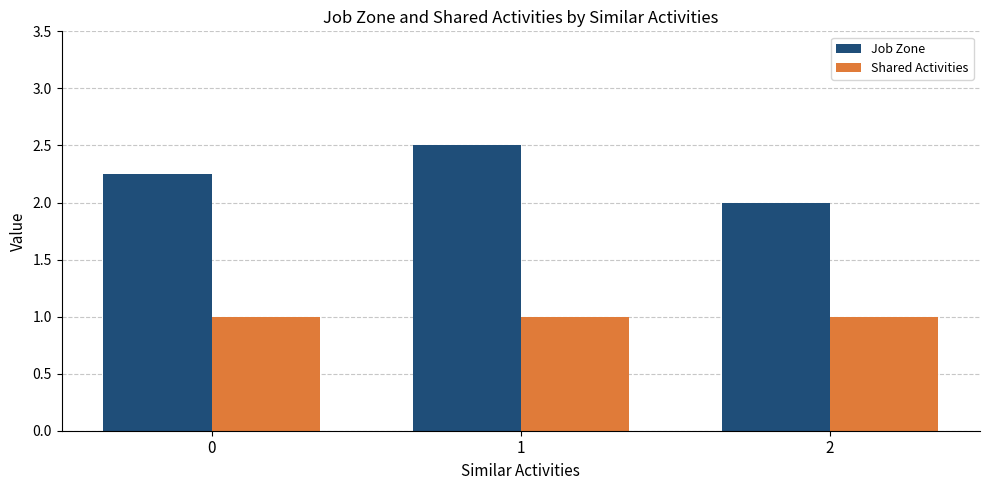

How many bars are there in total?

6